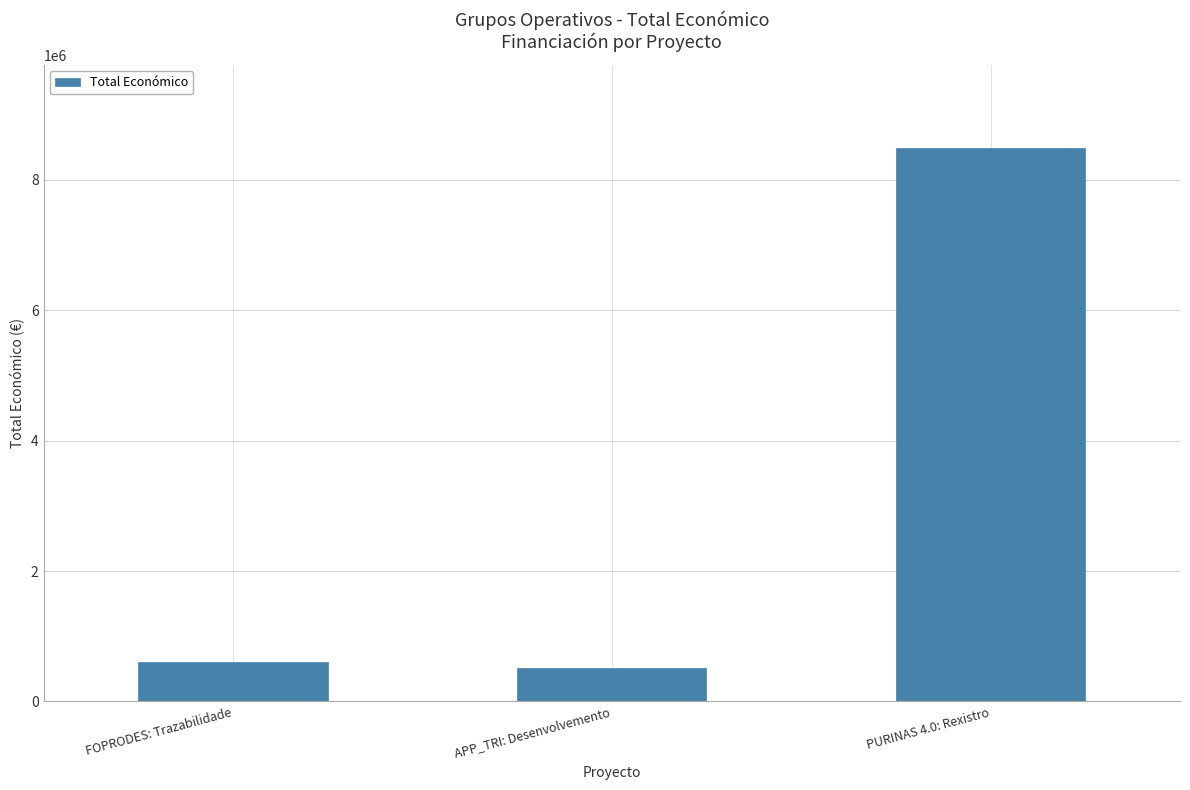

What is the average value?

3197155